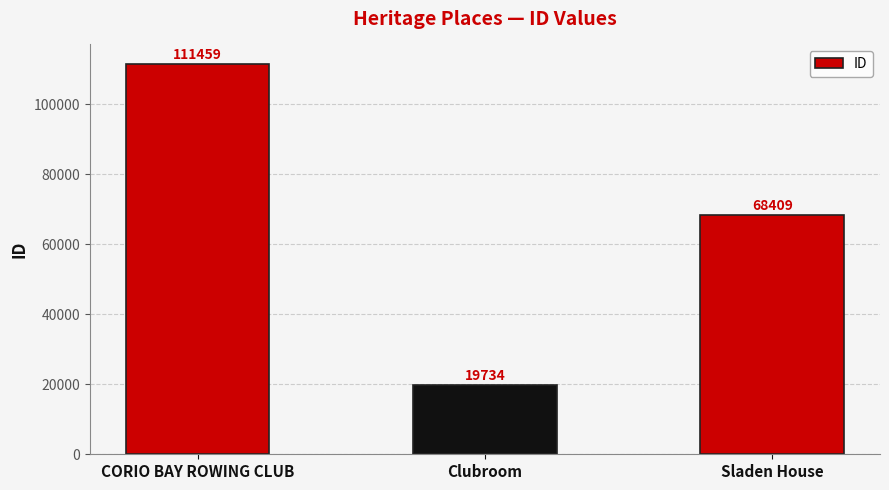

Reading right to left, extract all data points from this chart.

Sladen House=68409	Clubroom=19734	CORIO BAY ROWING CLUB=111459